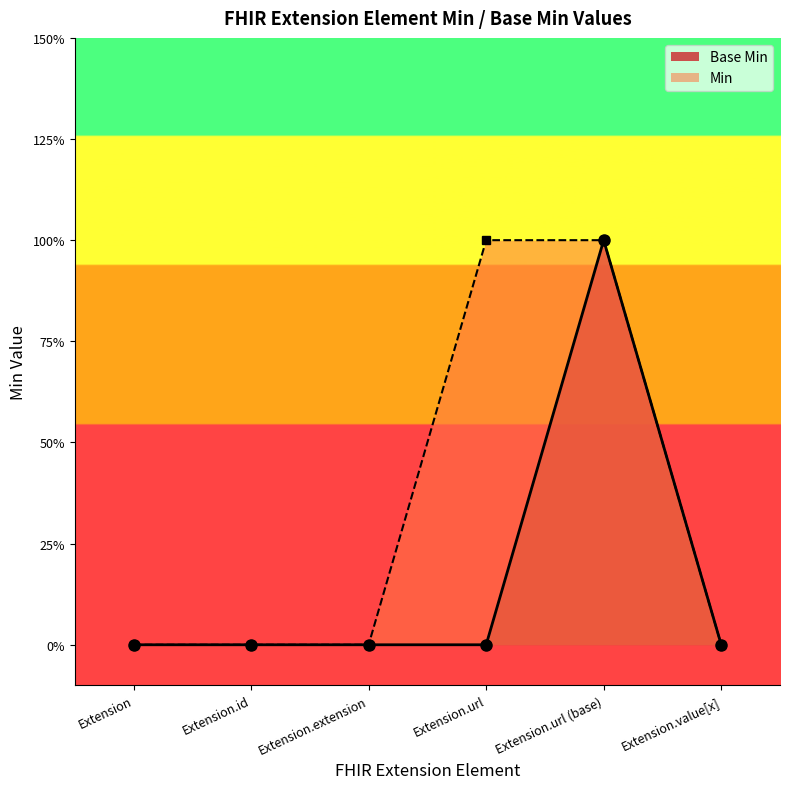

At which label does Min line reach its minimum?

Extension